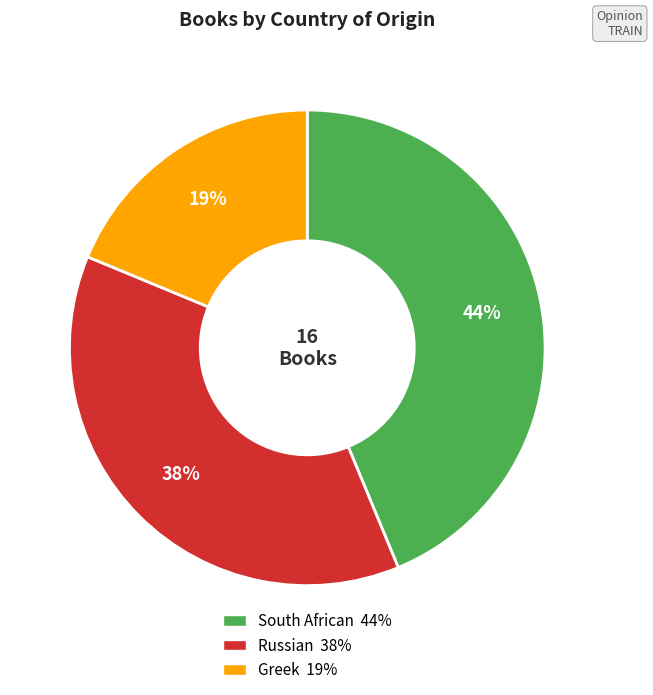

Between Greek and Russian, which is larger?

Russian